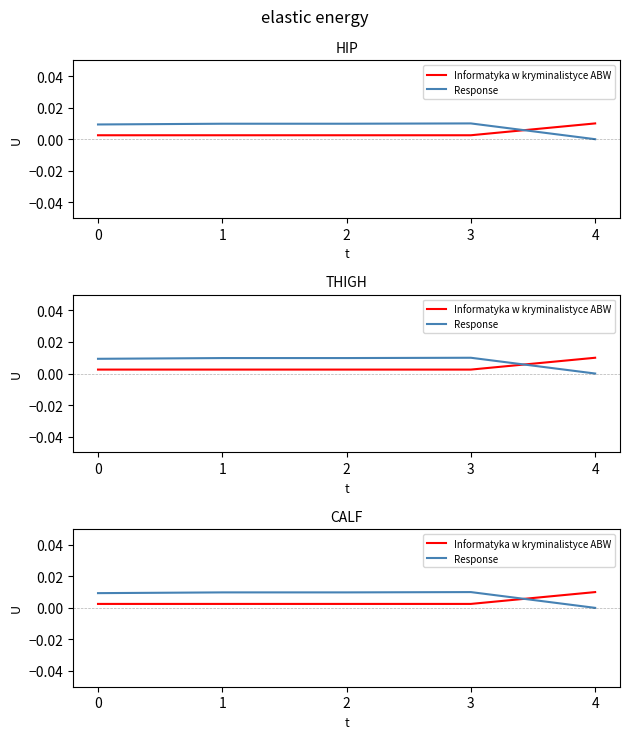

At which category is the sum across all series the highest?

3